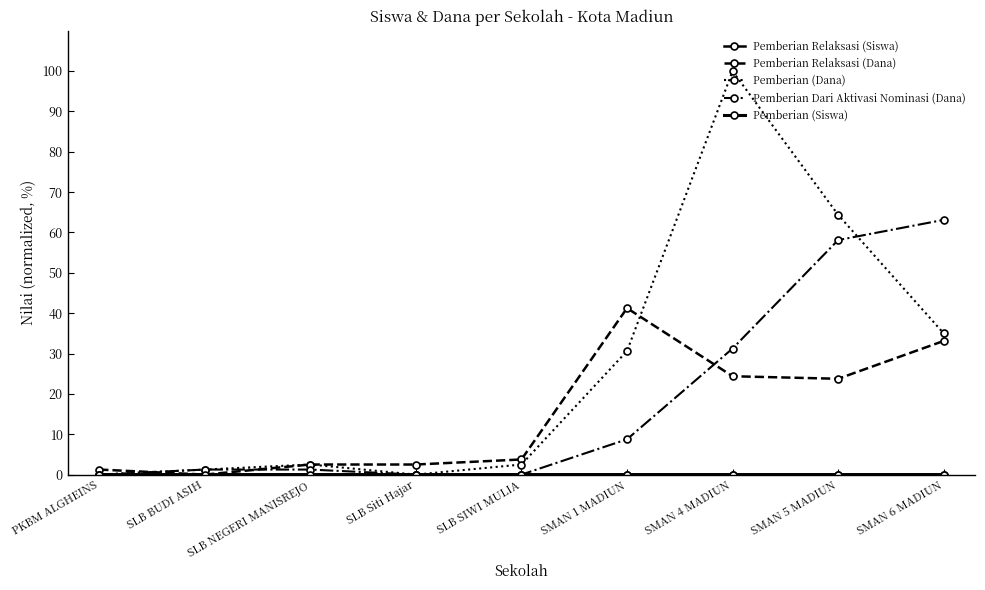

How many positive values does the Pemberian Relaksasi (Dana) series have?

8